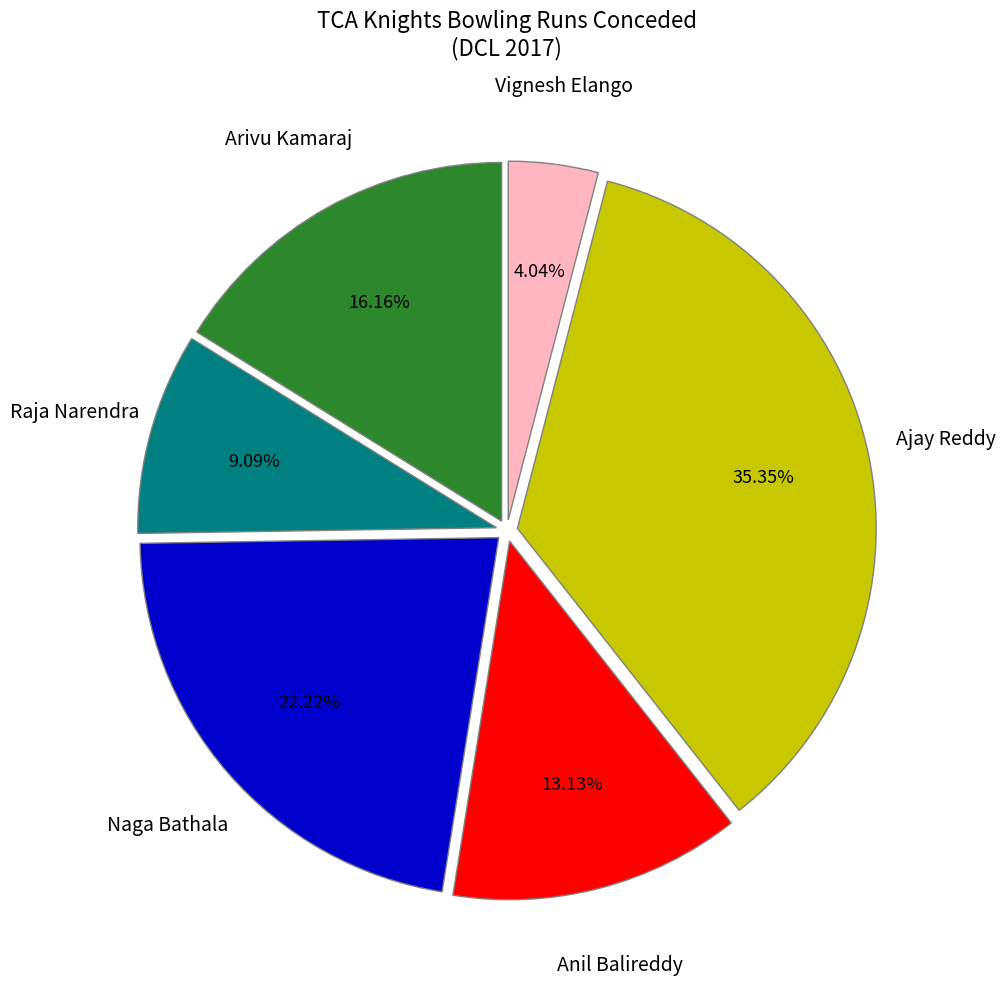

How many segments does this pie chart have?

6